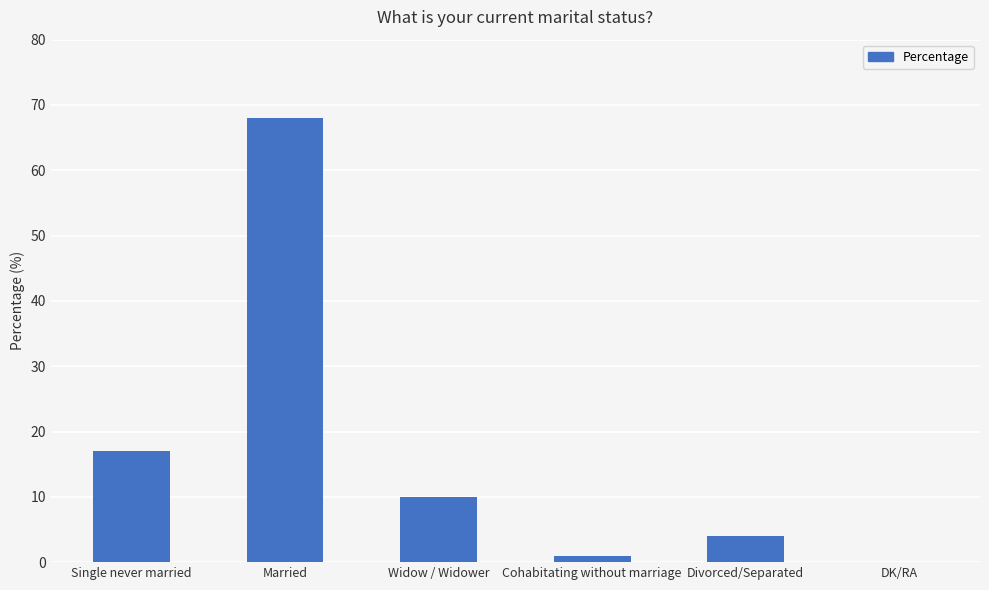

The value at Single never married is 10. True or false?

False